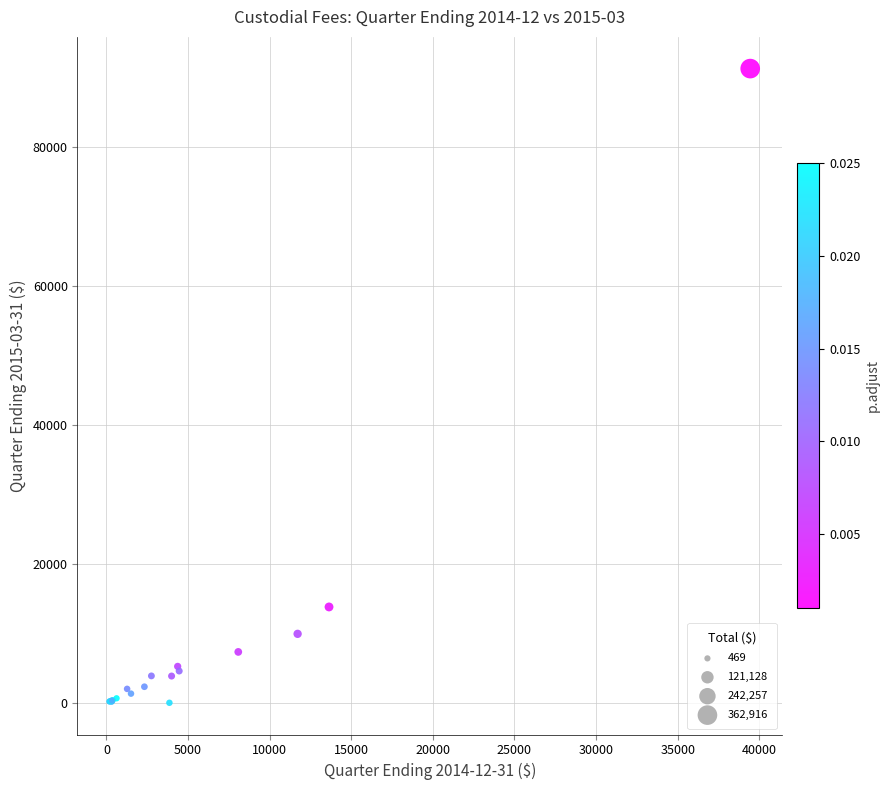

What Y value in the scatter plot is closest to 45602?

13783.4